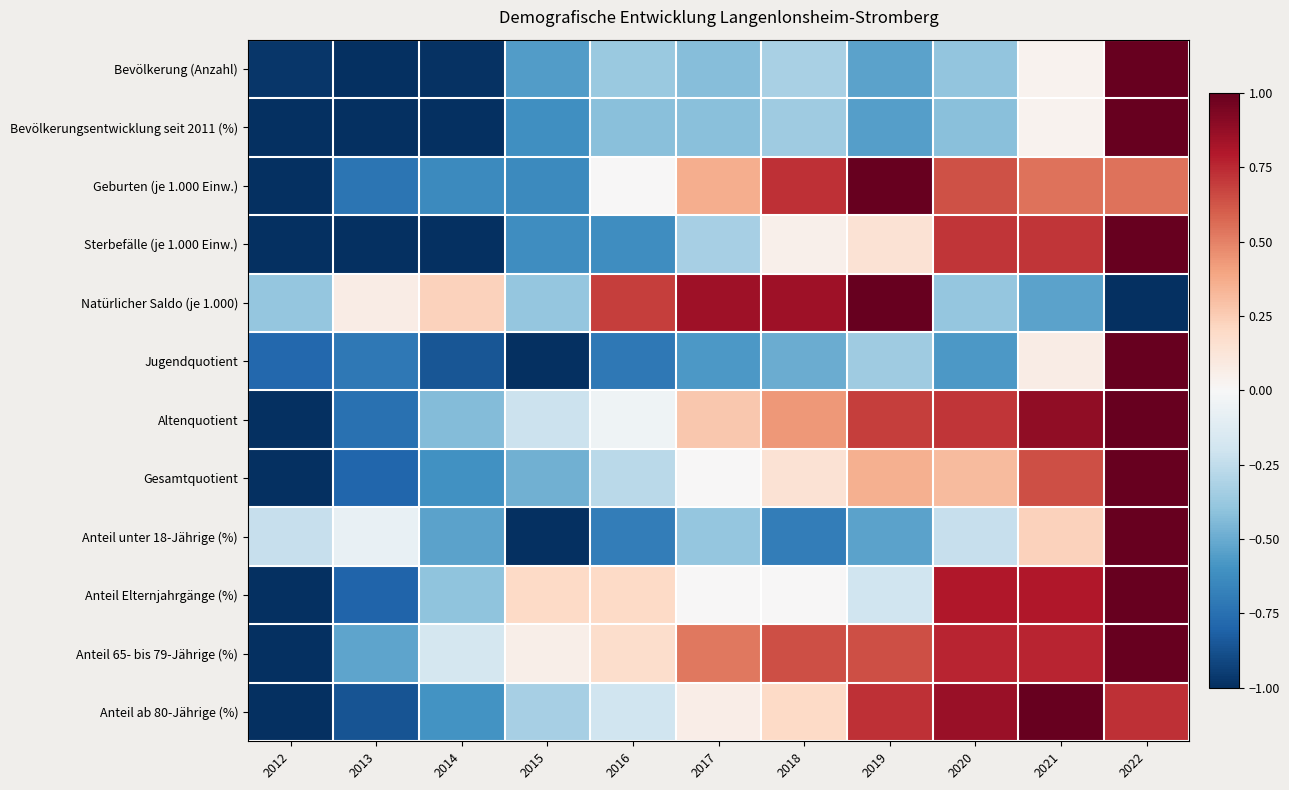

Reading left to right, list all the values displayed in this chart.

Bevölkerung (Anzahl): 2012=-1.0	2013=-1.0	2014=-1.0	2015=-0.6	2016=-0.4	2017=-0.4	2018=-0.3	2019=-0.5	2020=-0.4	2021=0.0	2022=1.0
Bevölkerungsentwicklung seit 2011 (%): 2012=-1.0	2013=-1.0	2014=-1.0	2015=-0.6	2016=-0.4	2017=-0.4	2018=-0.4	2019=-0.5	2020=-0.4	2021=0.0	2022=1.0
Geburten (je 1.000 Einw.): 2012=-1.0	2013=-0.7	2014=-0.6	2015=-0.6	2016=0.0	2017=0.4	2018=0.7	2019=1.0	2020=0.6	2021=0.5	2022=0.5
Sterbefälle (je 1.000 Einw.): 2012=-1.0	2013=-1.0	2014=-1.0	2015=-0.6	2016=-0.6	2017=-0.3	2018=0.0	2019=0.1	2020=0.7	2021=0.7	2022=1.0
Natürlicher Saldo (je 1.000): 2012=-0.4	2013=0.1	2014=0.2	2015=-0.4	2016=0.7	2017=0.8	2018=0.8	2019=1.0	2020=-0.4	2021=-0.5	2022=-1.0
Jugendquotient: 2012=-0.8	2013=-0.7	2014=-0.9	2015=-1.0	2016=-0.7	2017=-0.6	2018=-0.5	2019=-0.4	2020=-0.6	2021=0.1	2022=1.0
Altenquotient: 2012=-1.0	2013=-0.7	2014=-0.4	2015=-0.2	2016=-0.0	2017=0.3	2018=0.4	2019=0.7	2020=0.7	2021=0.9	2022=1.0
Gesamtquotient: 2012=-1.0	2013=-0.8	2014=-0.6	2015=-0.5	2016=-0.3	2017=0.0	2018=0.1	2019=0.4	2020=0.3	2021=0.6	2022=1.0
Anteil unter 18-Jährige (%): 2012=-0.2	2013=-0.1	2014=-0.5	2015=-1.0	2016=-0.7	2017=-0.4	2018=-0.7	2019=-0.5	2020=-0.2	2021=0.2	2022=1.0
Anteil Elternjahrgänge (%): 2012=-1.0	2013=-0.8	2014=-0.4	2015=0.2	2016=0.2	2017=0.0	2018=0.0	2019=-0.2	2020=0.8	2021=0.8	2022=1.0
Anteil 65- bis 79-Jährige (%): 2012=-1.0	2013=-0.5	2014=-0.2	2015=0.1	2016=0.2	2017=0.5	2018=0.6	2019=0.6	2020=0.8	2021=0.8	2022=1.0
Anteil ab 80-Jährige (%): 2012=-1.0	2013=-0.9	2014=-0.6	2015=-0.3	2016=-0.2	2017=0.1	2018=0.2	2019=0.7	2020=0.9	2021=1.0	2022=0.7